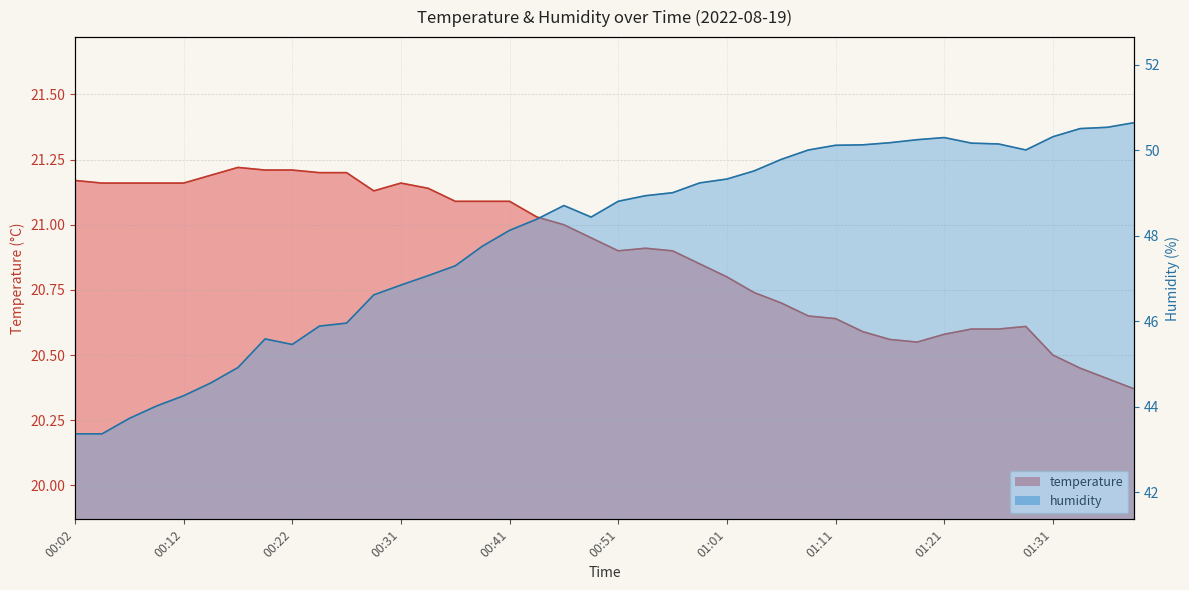

True or false: temperature and humidity intersect in this chart.

False